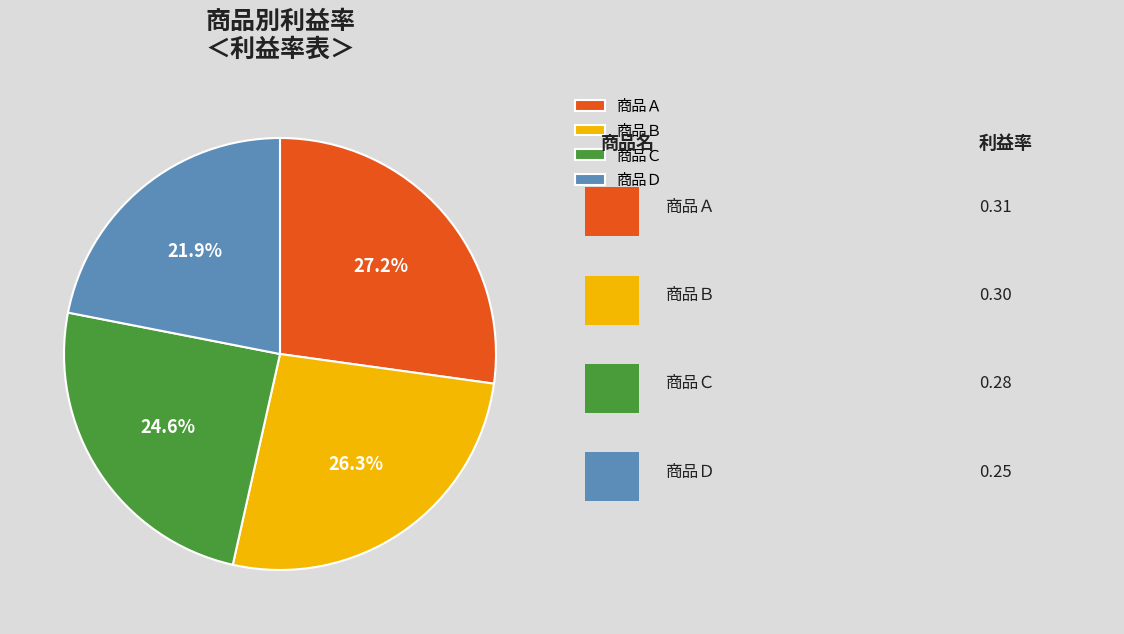

Do 商品Ｂ and 商品Ａ together represent more than half of the pie?

Yes